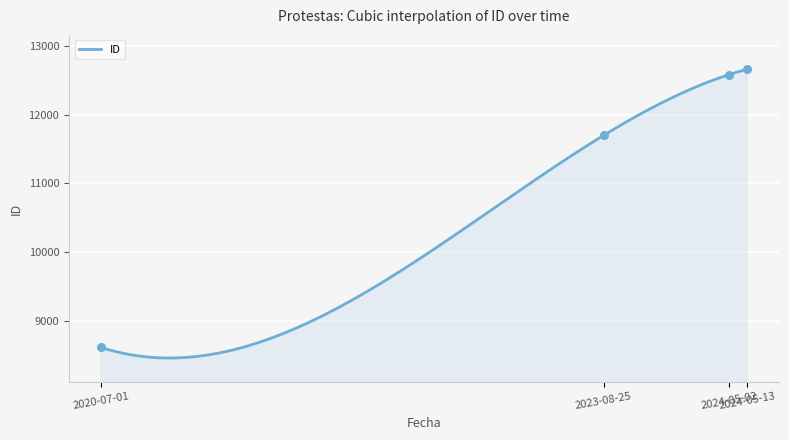

What is the change in value from 2024-05-02 to 2024-05-13?

+76